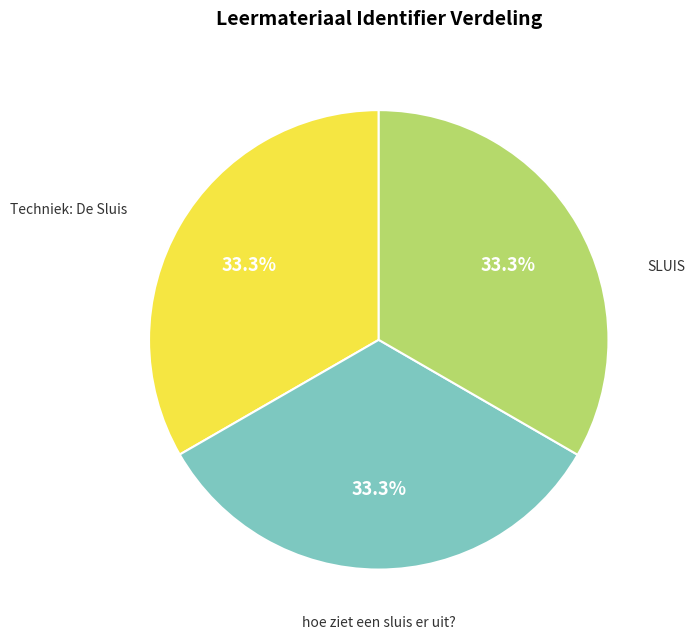

Does any single category account for the majority?

No